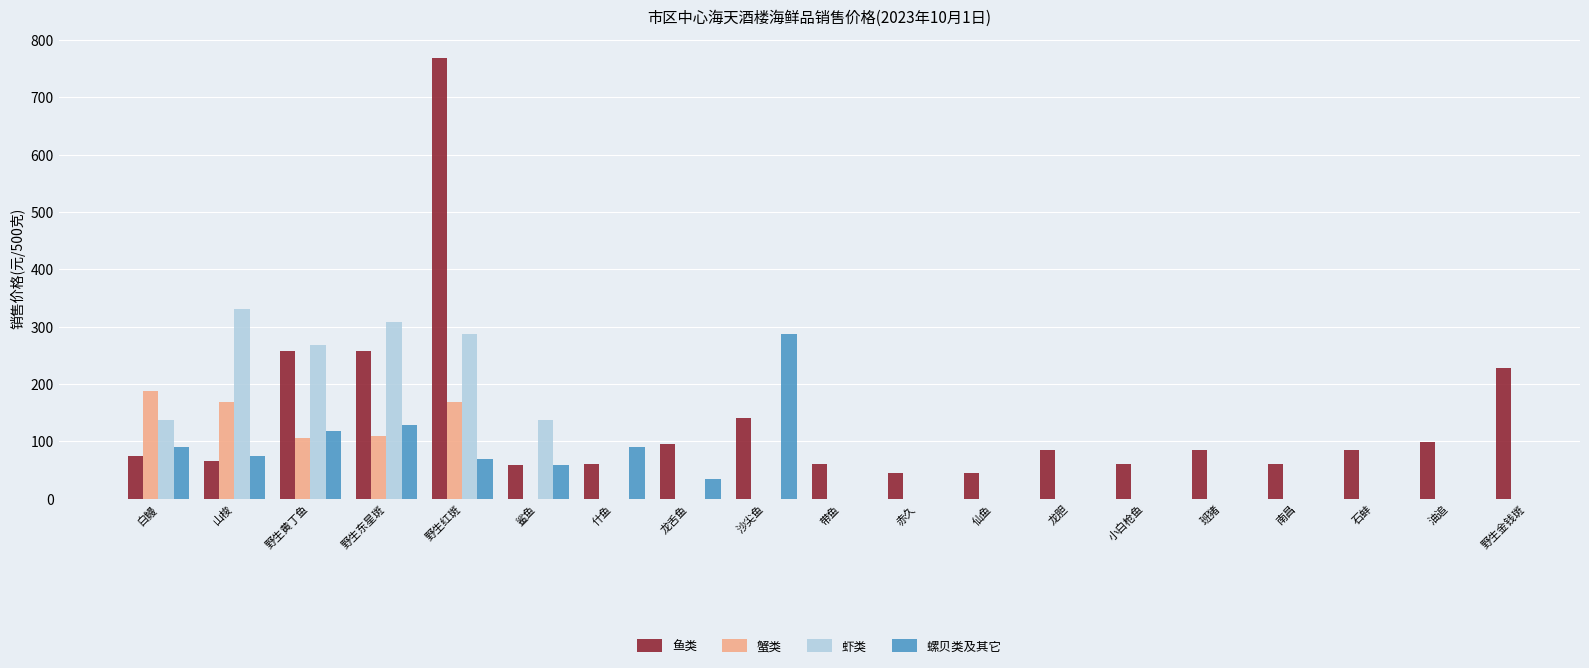

What position from the left is 鲨鱼?

6